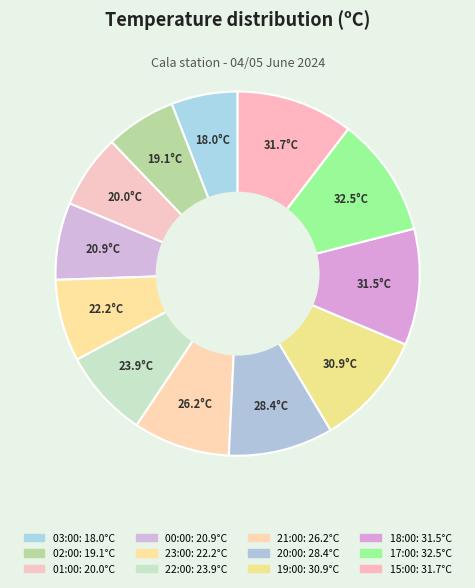

What percentage is the 17:00 slice, to the nearest percent?

11%